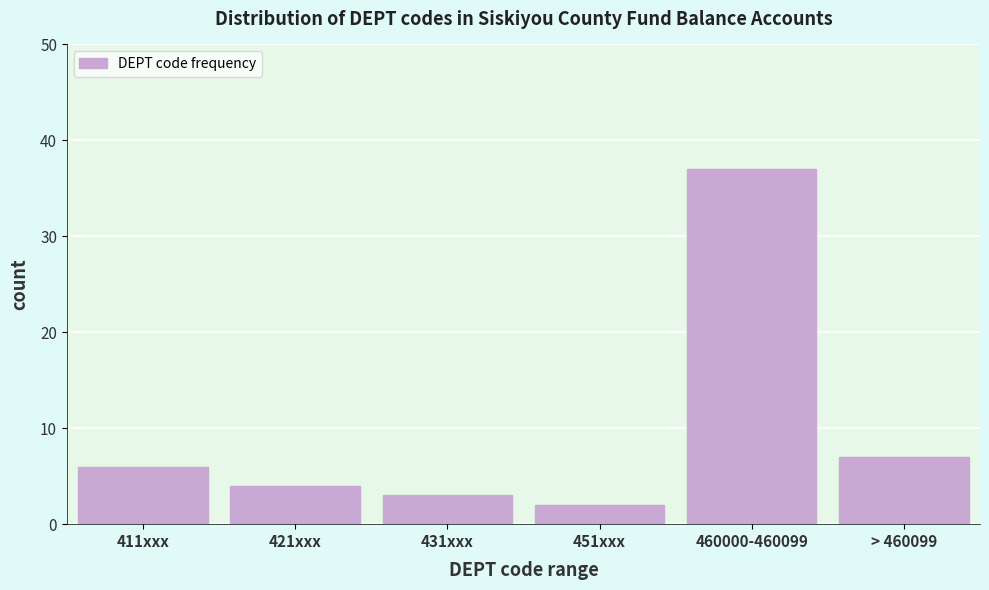

Reading left to right, transcribe all the data shown in this chart.

411xxx=6	421xxx=4	431xxx=3	451xxx=2	460000-460099=37	> 460099=7